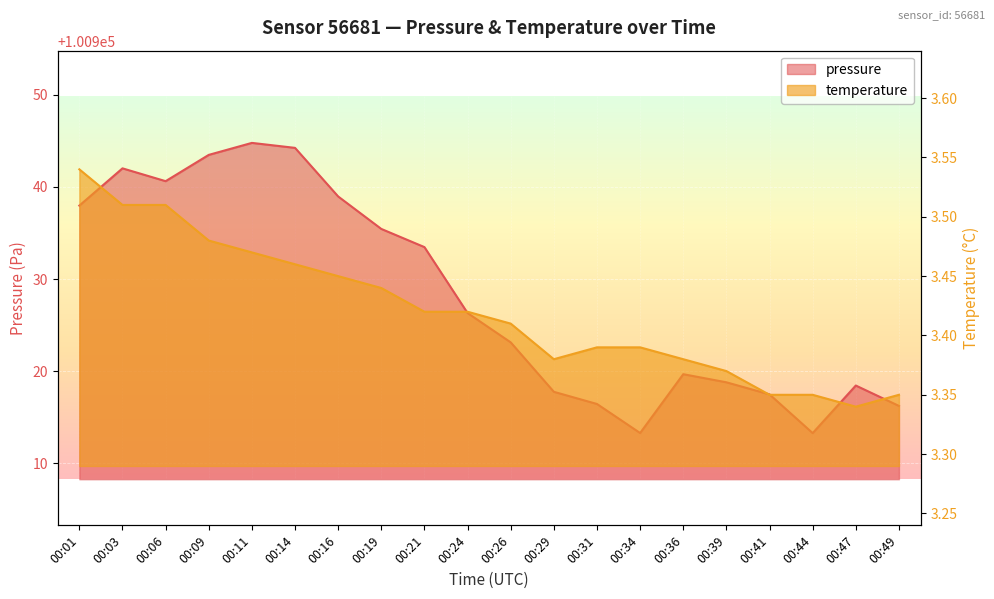

True or false: temperature has more than 0 points higher than both neighbors.

False